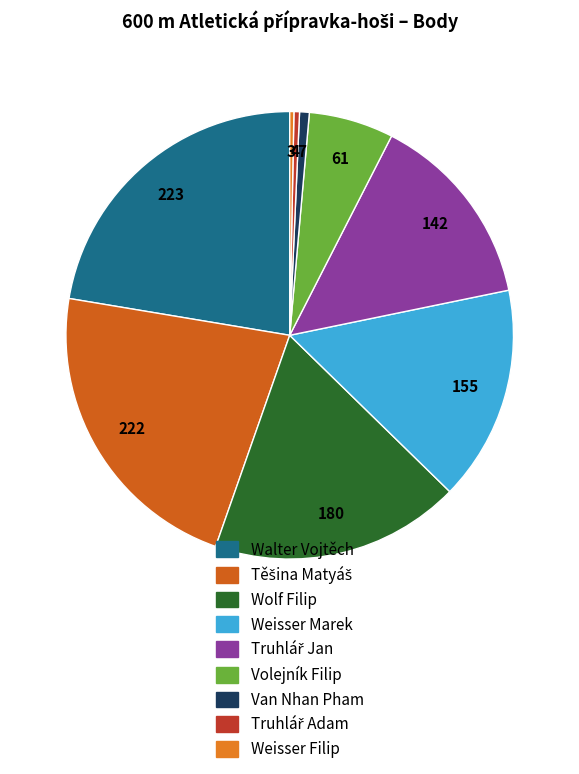

To the nearest percent, what is the combined percentage of Weisser Filip and Těšina Matyáš?

23%